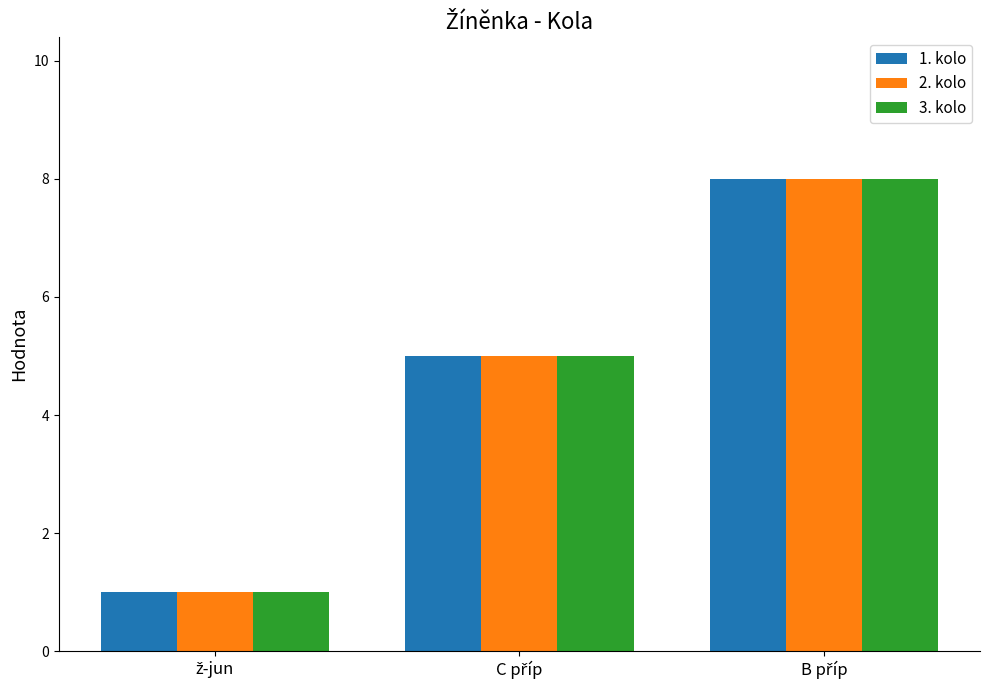

What is the greatest value displayed?

8